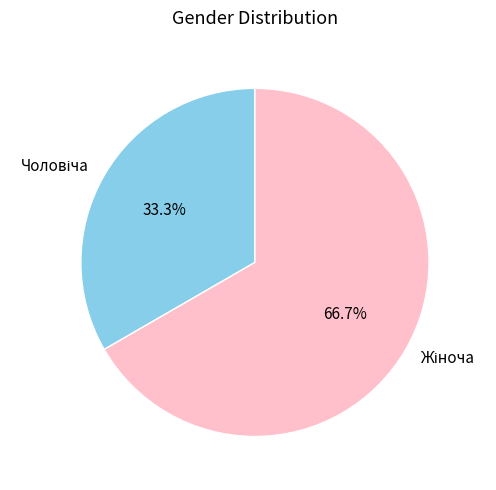

Is there a majority slice in this chart?

Yes